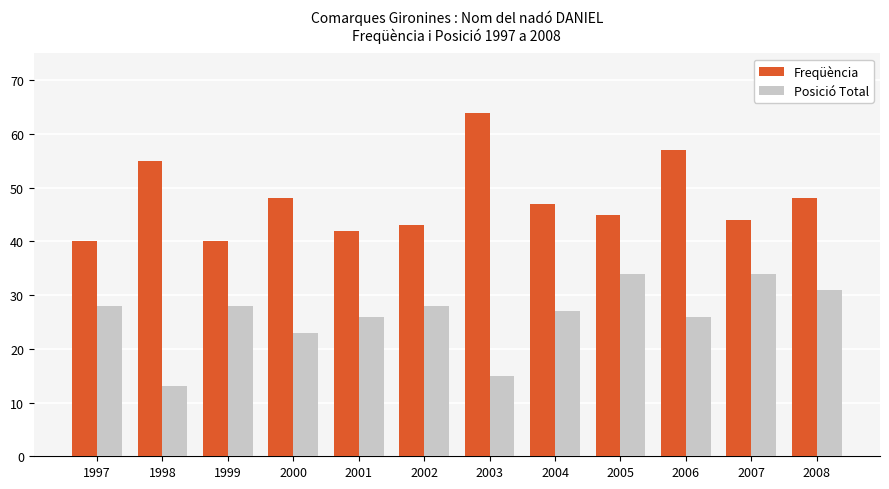

What is the value of the Posició Total bar at the 3rd from the left?

28